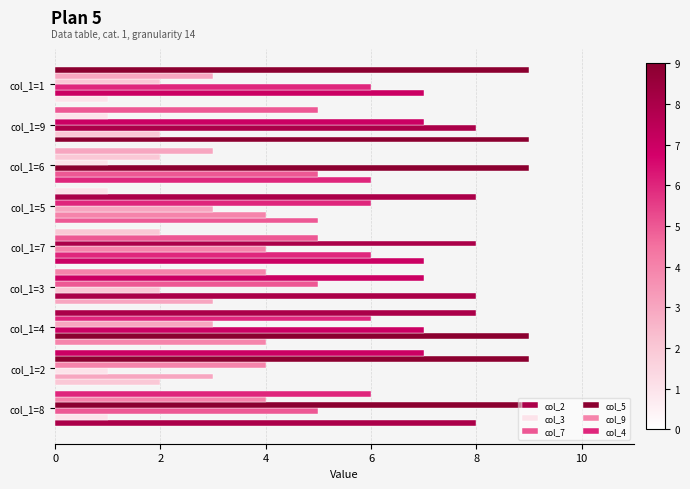

Count the number of data series in this chart.

6